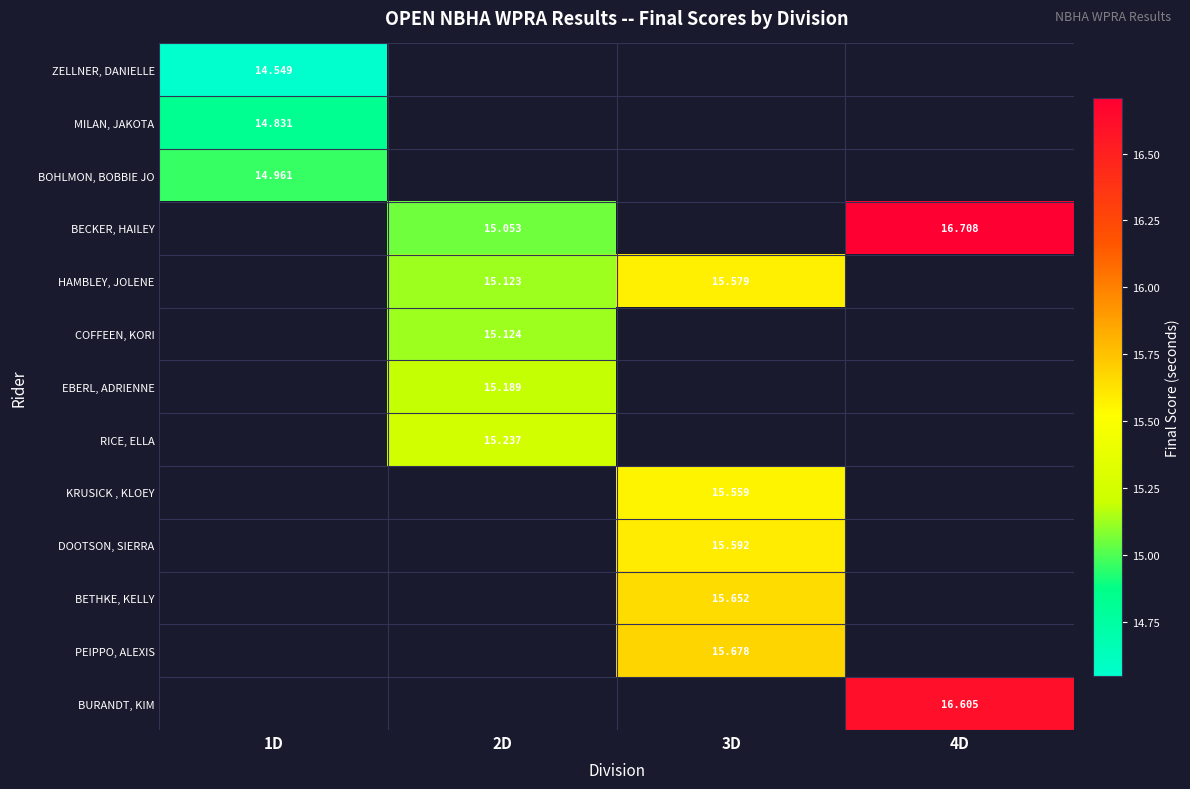

Between 2D and 4D, which series saw the biggest shift?

BECKER, HAILEY